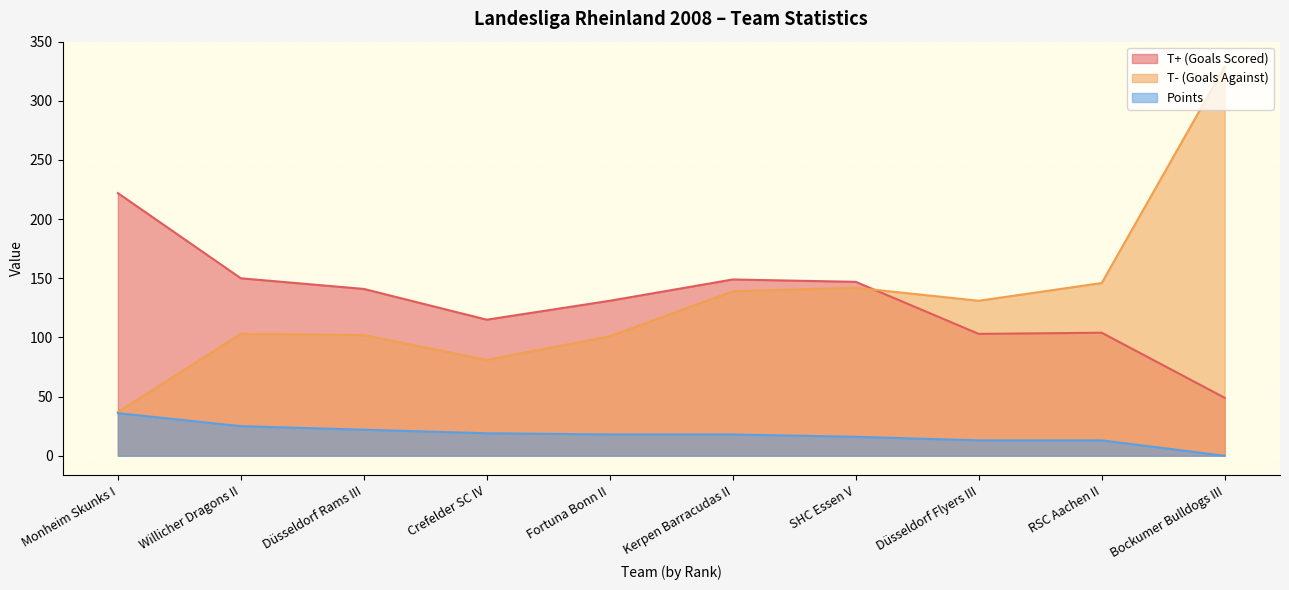

Which series ends up on top after the final intersection of T+ (Goals Scored) and T- (Goals Against)?

T- (Goals Against)